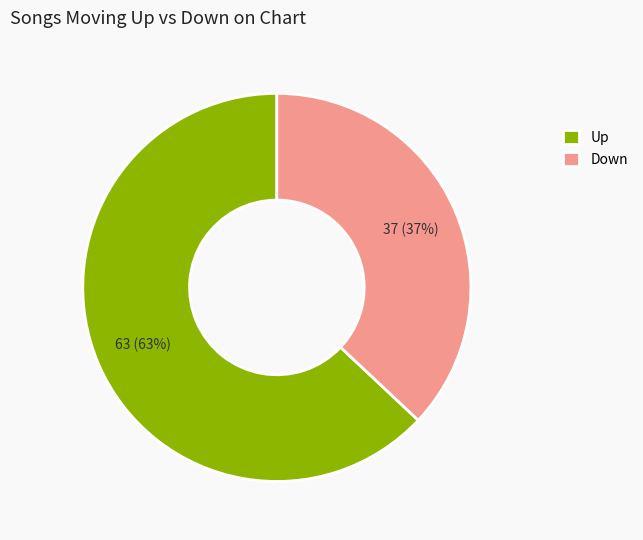

Which has a higher value, Down or Up?

Up